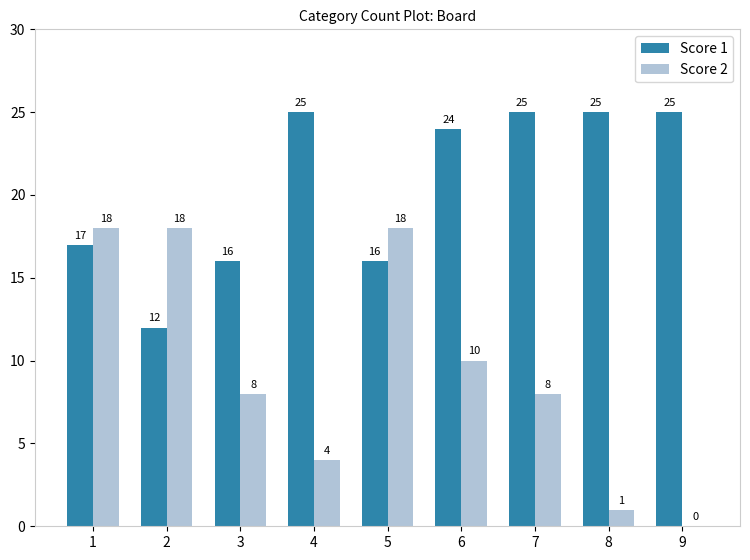

The value of Score 2 at 8 is 1. True or false?

True